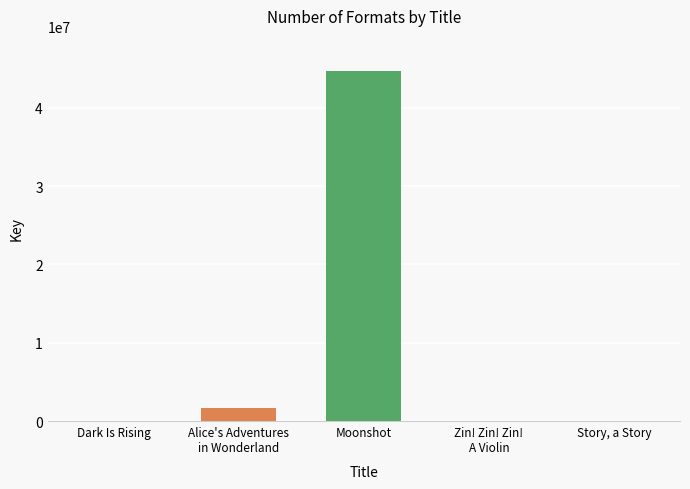

What is the label of the 4th bar from the right?

Alice's Adventures
in Wonderland